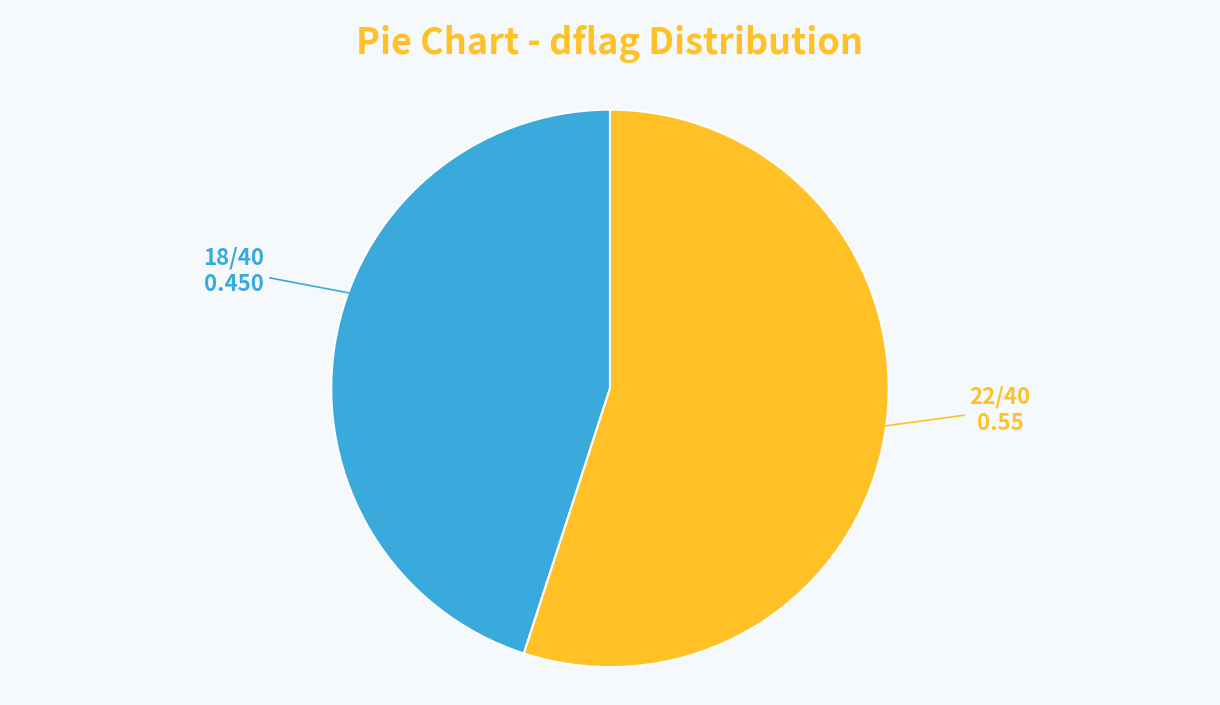

How many segments does this pie chart have?

2